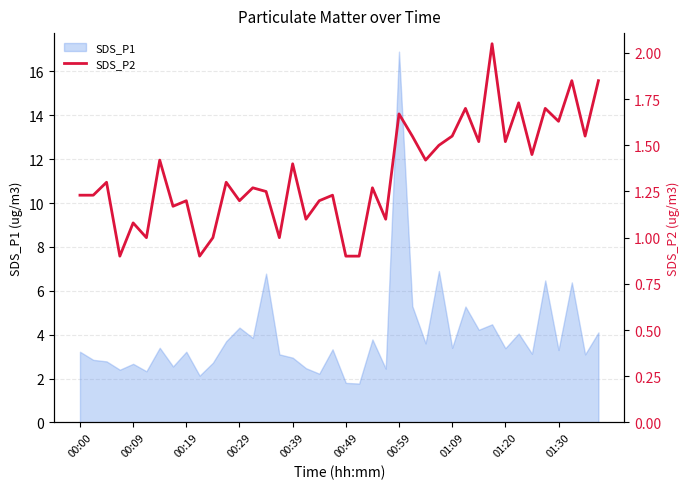

What is the approximate value at 21?

0.9